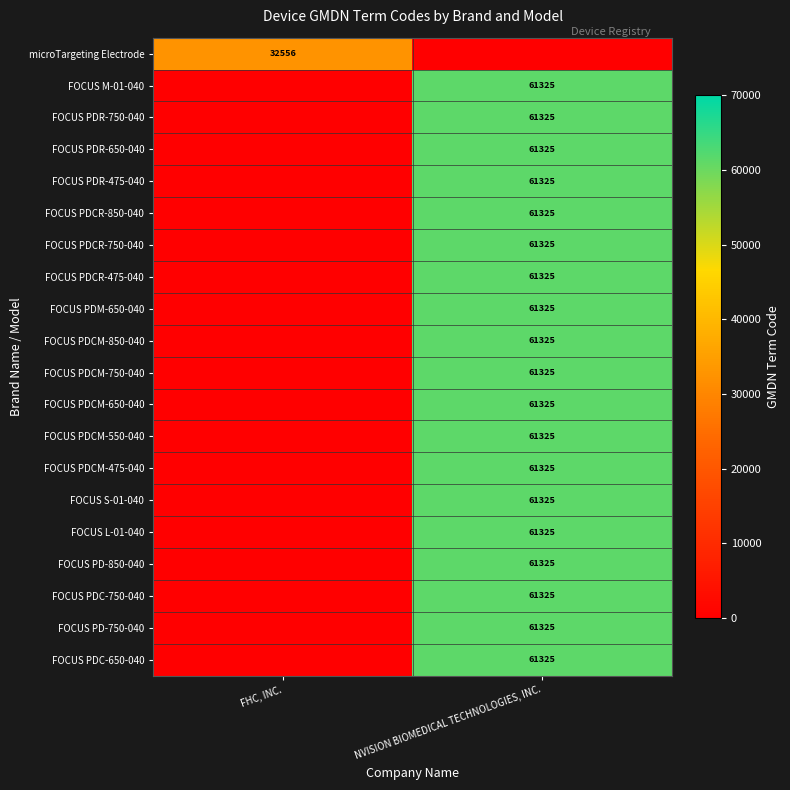

The value of microTargeting Electrode at FHC, INC. is 11982. True or false?

False